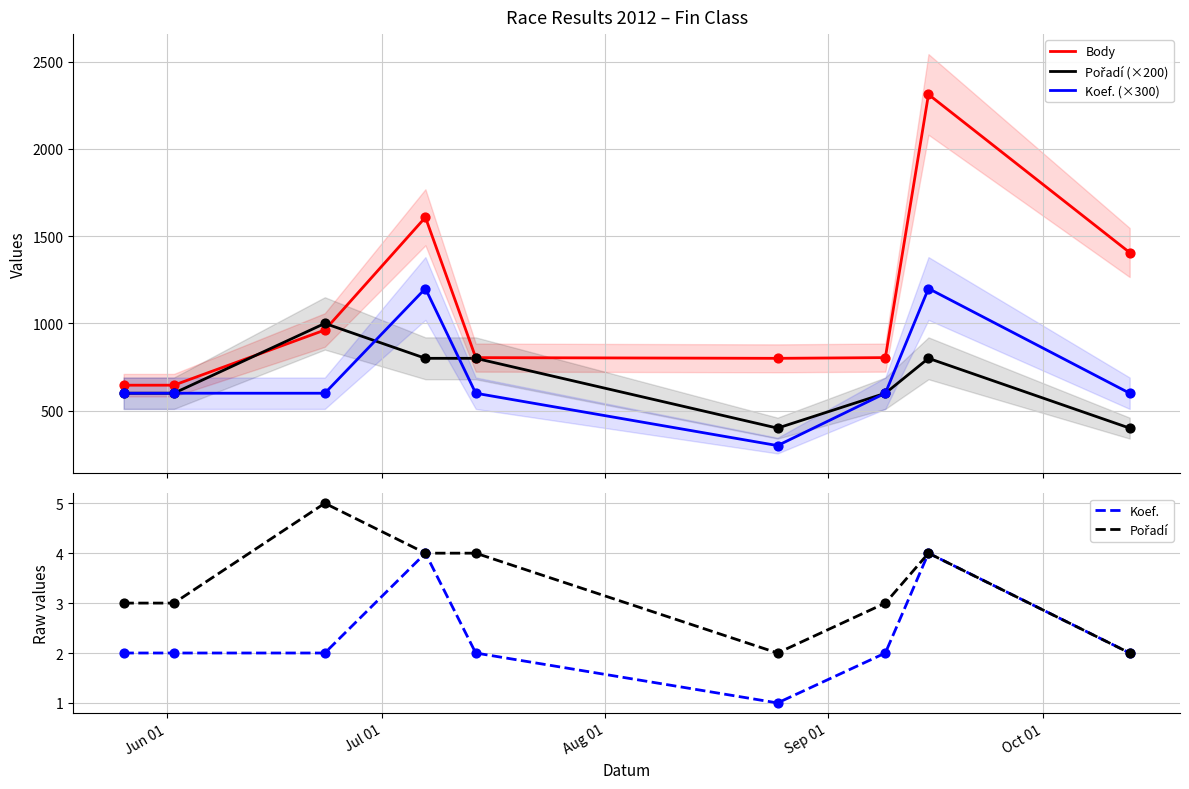

Which series has the widest spread of Y values?

Body